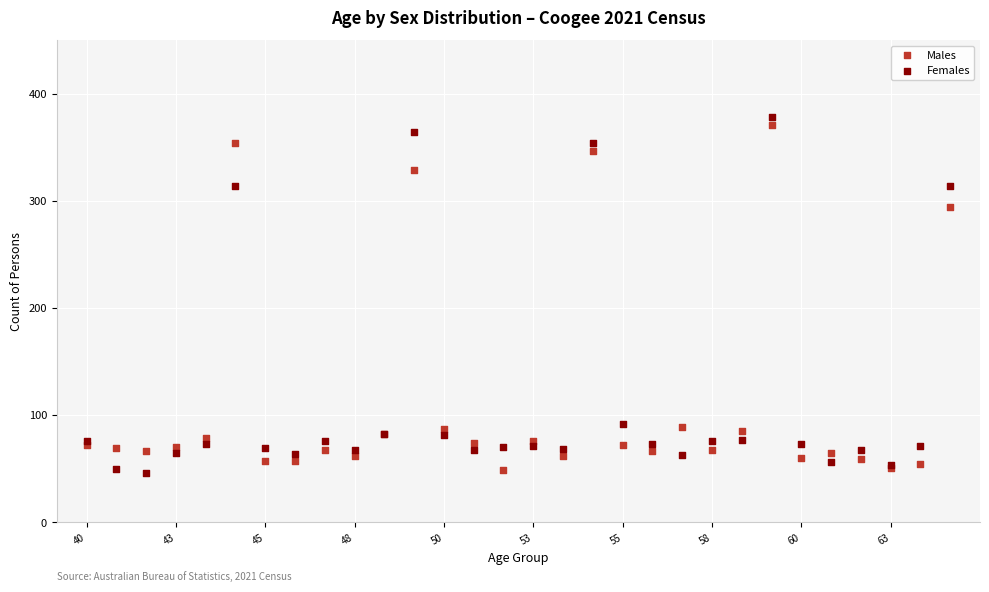

Which series has the widest spread of Y values?

Females